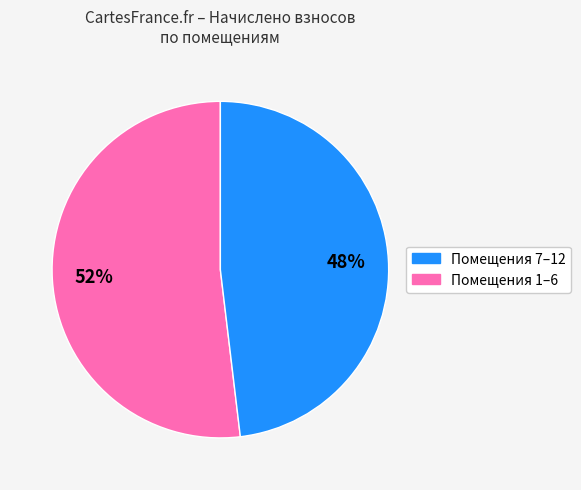

Does any single category account for the majority?

Yes